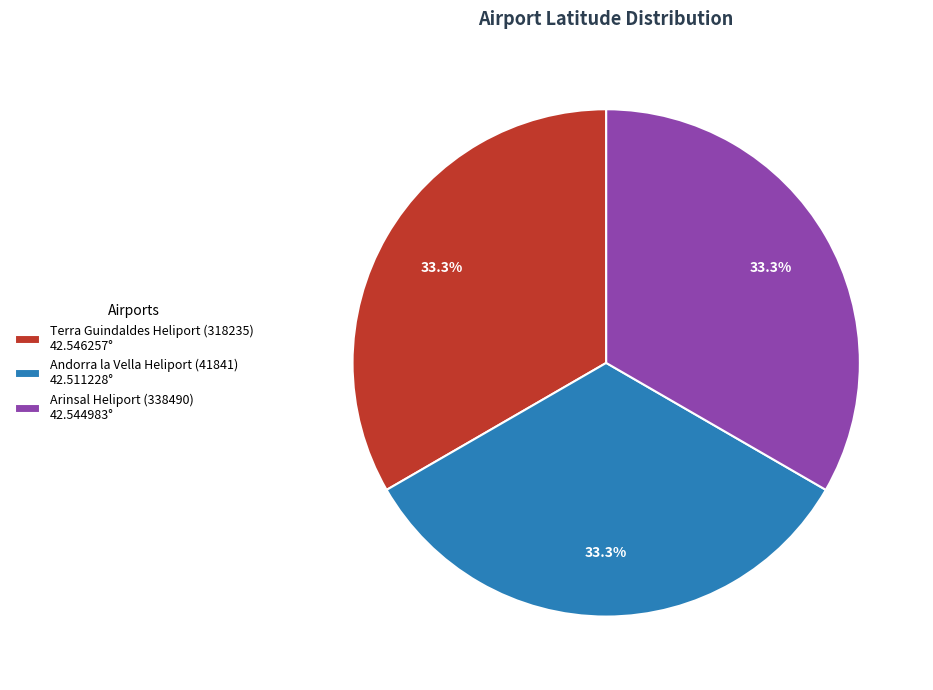

To the nearest percent, what is the average slice percentage?

33%